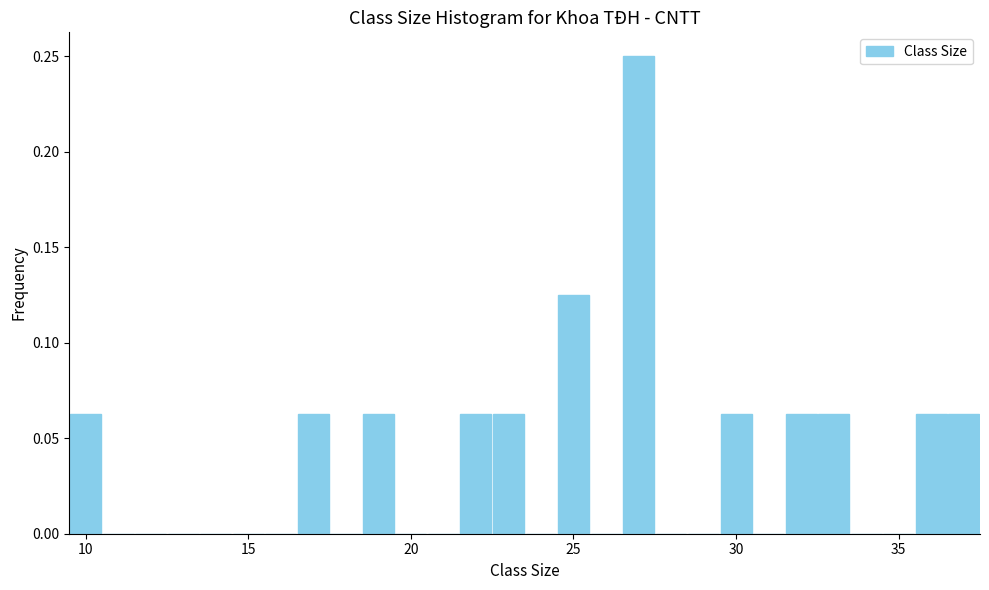

Read against the x-axis, roughly where is the centre of the tallest bar?

27.0